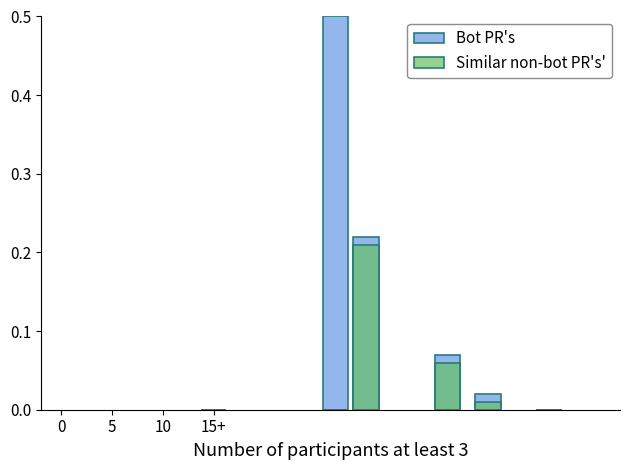

The value of Similar non-bot PR's' at 5 is -0.1. True or false?

False